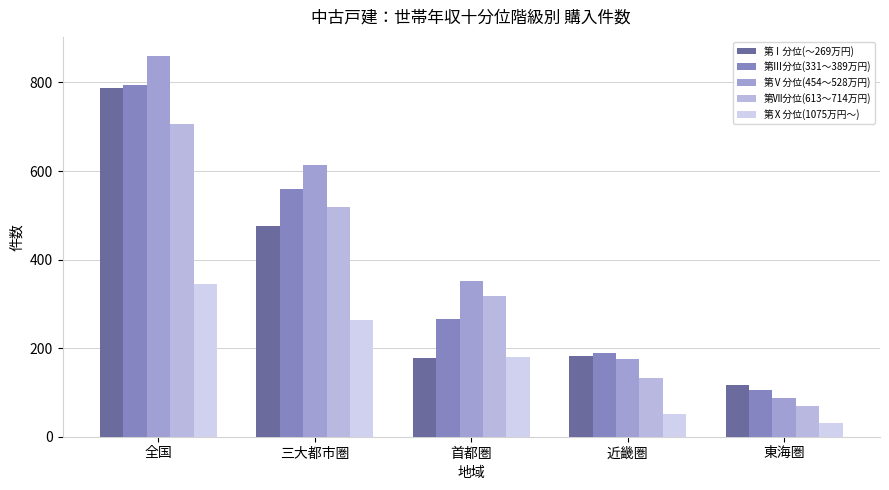

What are all the series names shown in the legend?

第Ⅰ分位(～269万円), 第Ⅲ分位(331～389万円), 第Ⅴ分位(454～528万円), 第Ⅶ分位(613～714万円), 第Ⅹ分位(1075万円～)